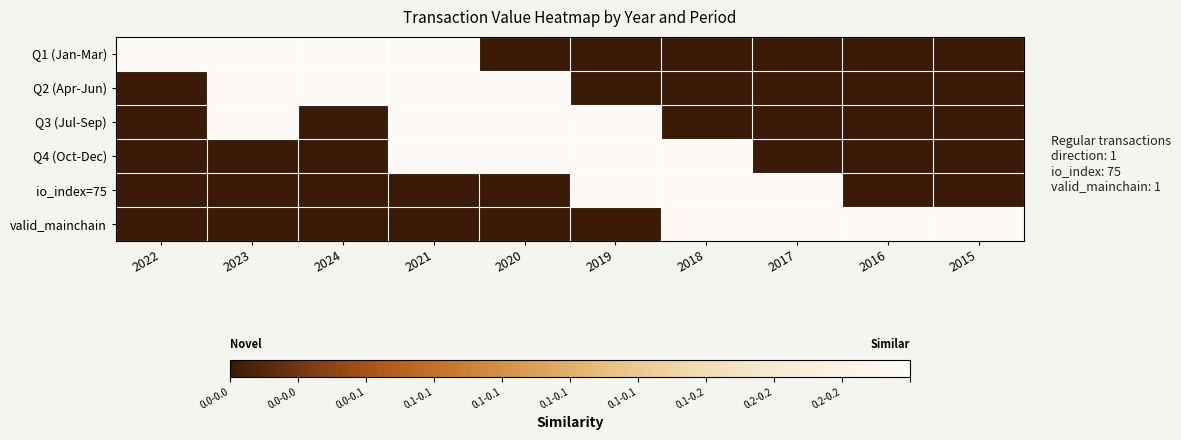

Reading left to right, list all the values displayed in this chart.

Q1 (Jan-Mar): 2022=0.2	2023=0.2	2024=0.2	2021=0.2	2020=0.0	2019=0.0	2018=0.0	2017=0.0	2016=0.0	2015=0.0
Q2 (Apr-Jun): 2022=0.0	2023=0.2	2024=0.2	2021=0.2	2020=0.2	2019=0.0	2018=0.0	2017=0.0	2016=0.0	2015=0.0
Q3 (Jul-Sep): 2022=0.0	2023=0.2	2024=0.0	2021=0.2	2020=0.2	2019=0.2	2018=0.0	2017=0.0	2016=0.0	2015=0.0
Q4 (Oct-Dec): 2022=0.0	2023=0.0	2024=0.0	2021=0.2	2020=0.2	2019=0.2	2018=0.2	2017=0.0	2016=0.0	2015=0.0
io_index=75: 2022=0.0	2023=0.0	2024=0.0	2021=0.0	2020=0.0	2019=0.2	2018=0.2	2017=0.2	2016=0.0	2015=0.0
valid_mainchain: 2022=0.0	2023=0.0	2024=0.0	2021=0.0	2020=0.0	2019=0.0	2018=0.2	2017=0.2	2016=0.2	2015=0.2